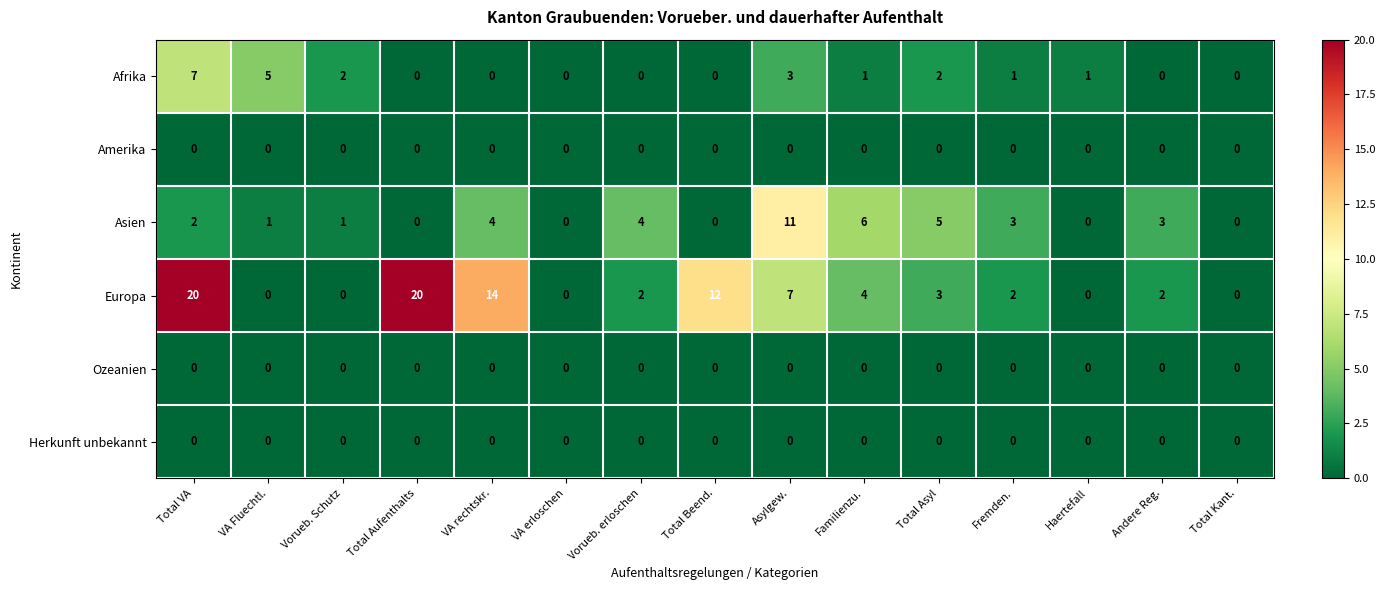

Count the number of data series in this chart.

6